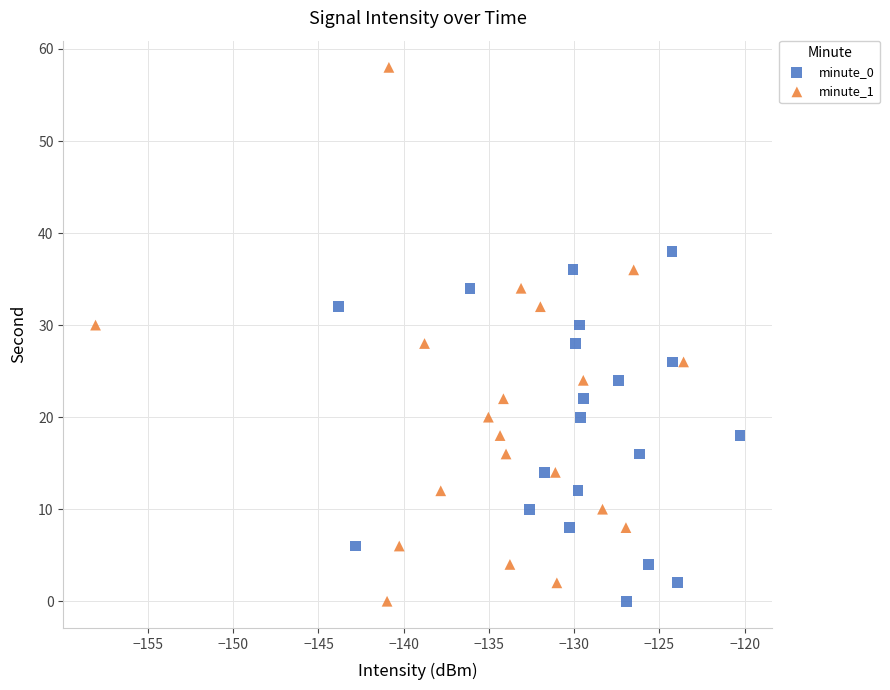

Which series contains the highest Y value?

minute_1